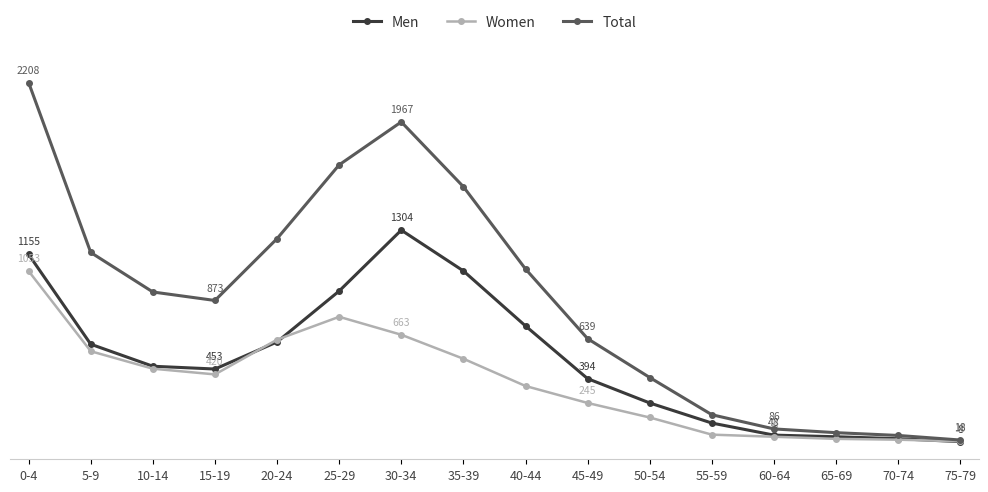

Is the value of Men at 35-39 greater than the value of Total at 0-4?

No